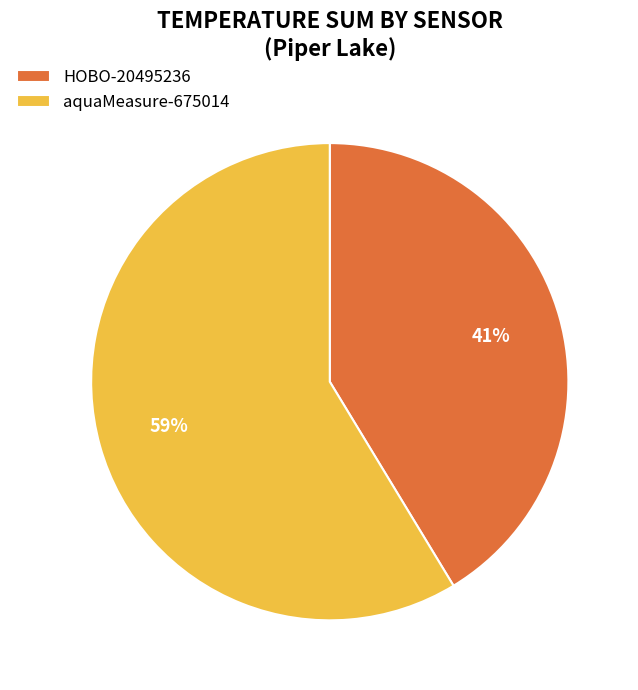

To the nearest percent, what is the combined percentage of HOBO-20495236 and aquaMeasure-675014?

100%